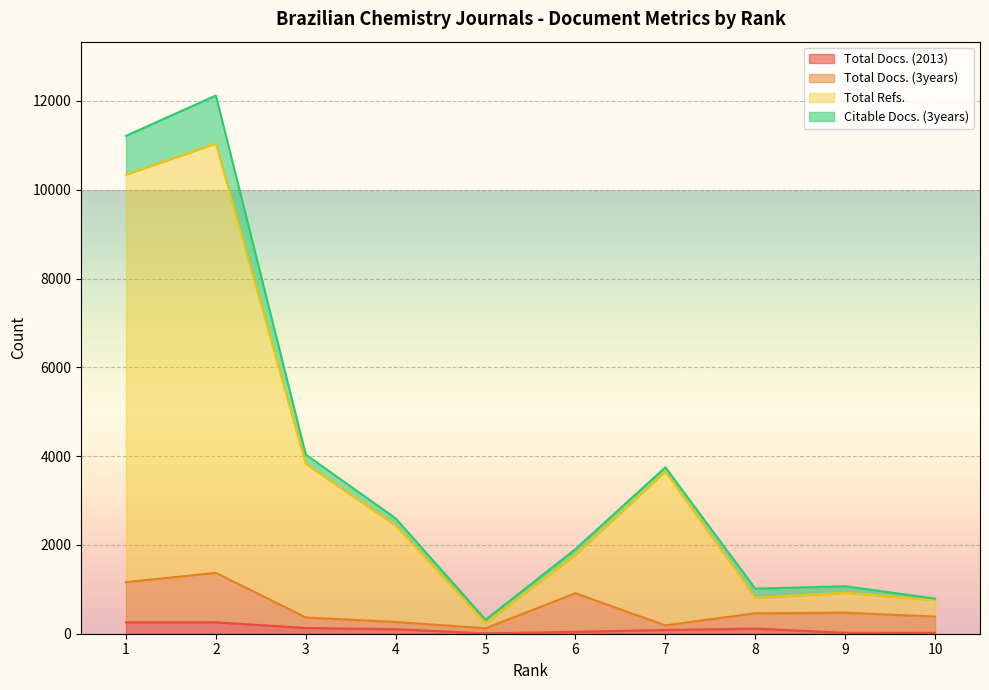

At how many categories does at least one series exceed 6827?

2